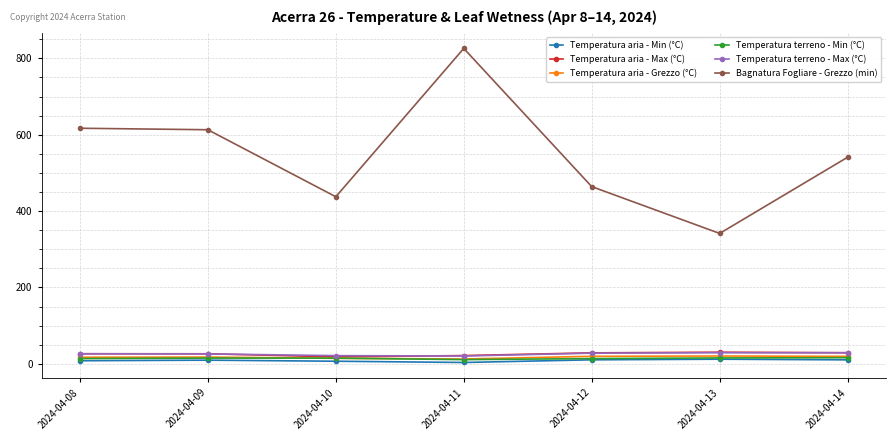

Where does the Temperatura terreno - Max (°C) series first go above 26?

2024-04-08